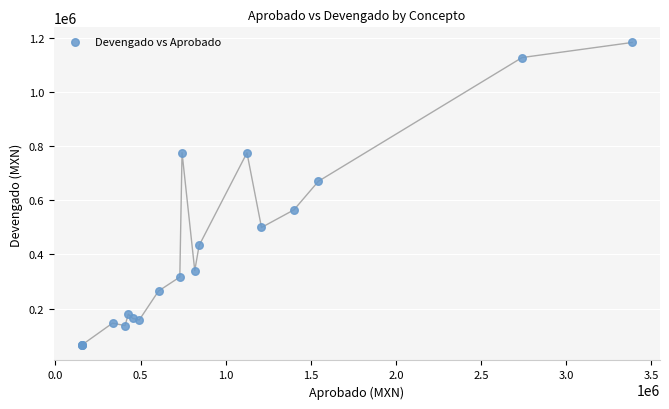

What Y value in the scatter plot is closest to 624143?

670905.5